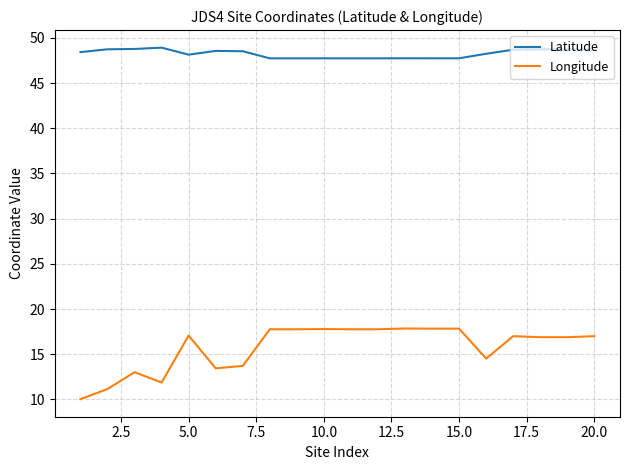

Rank the series by their maximum value, from highest to lowest.

Latitude, Longitude